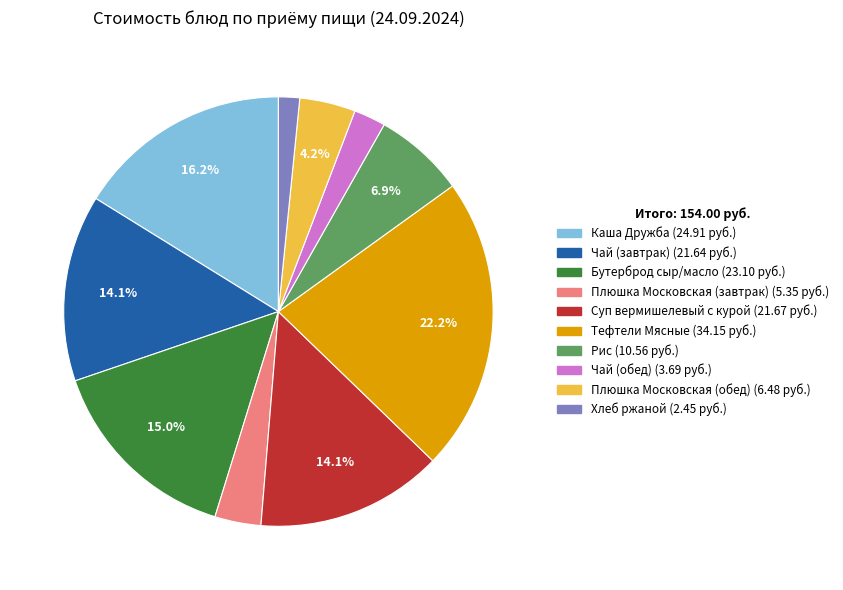

Is there a majority slice in this chart?

No